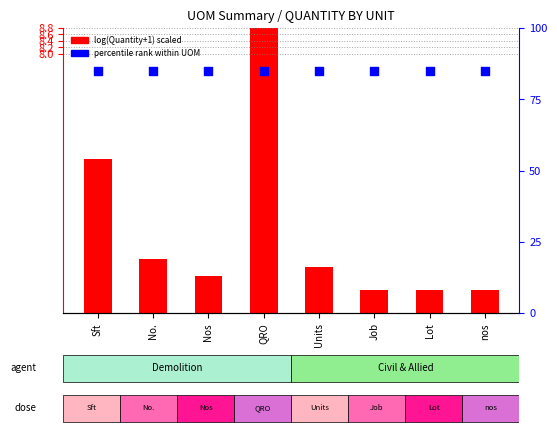

Which series contains the lowest Y value?

log(Quantity+1) scaled